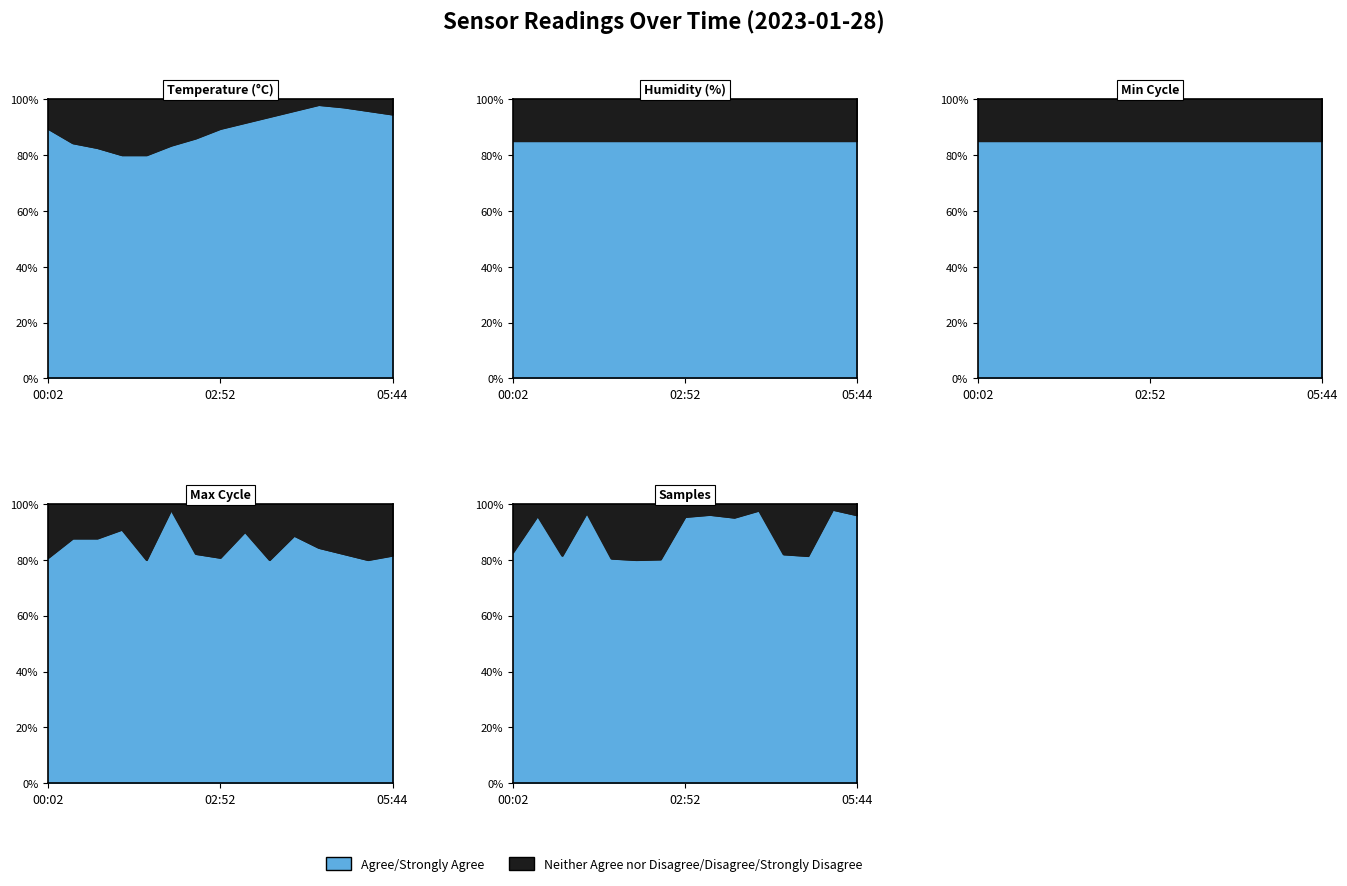

What is the approximate value of Samples at 02:27?

80.2